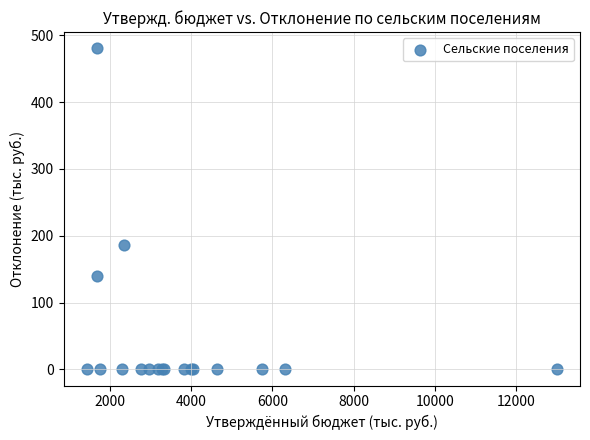

What Y value in the scatter plot is closest to 240?

185.5